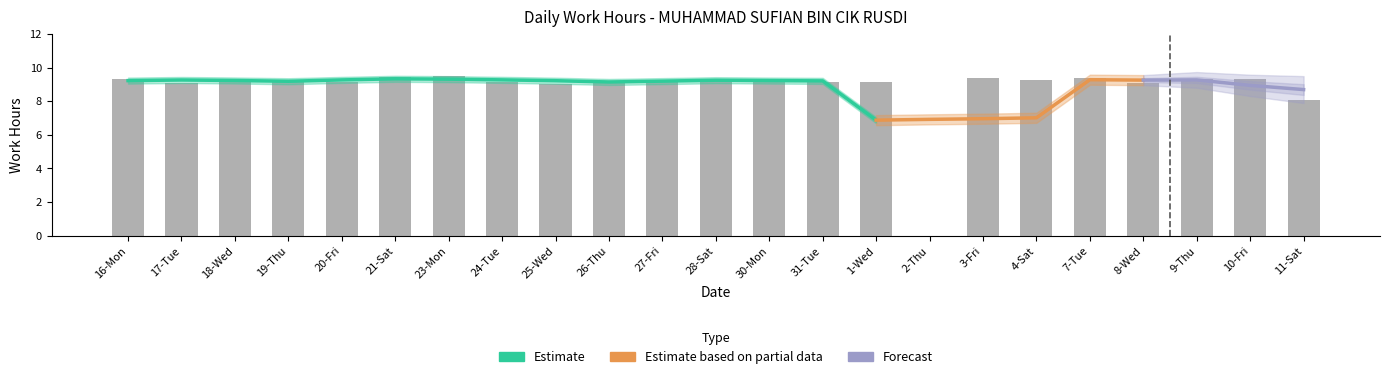

Is it true that the value at 23-Mon is 5.1?

False